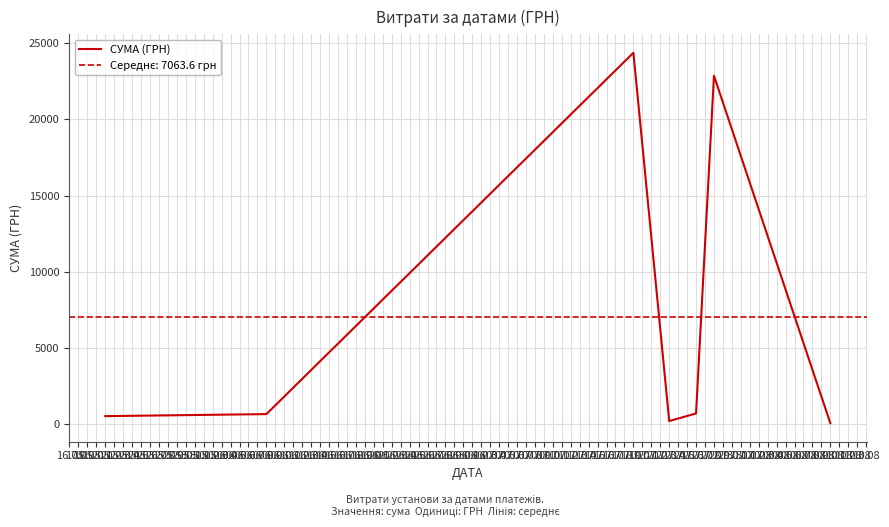

How many distinct data groups are displayed?

1